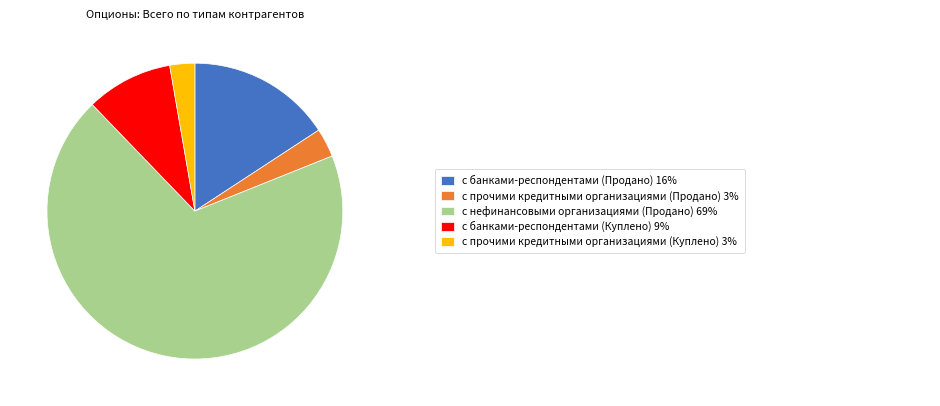

How many segments does this pie chart have?

5